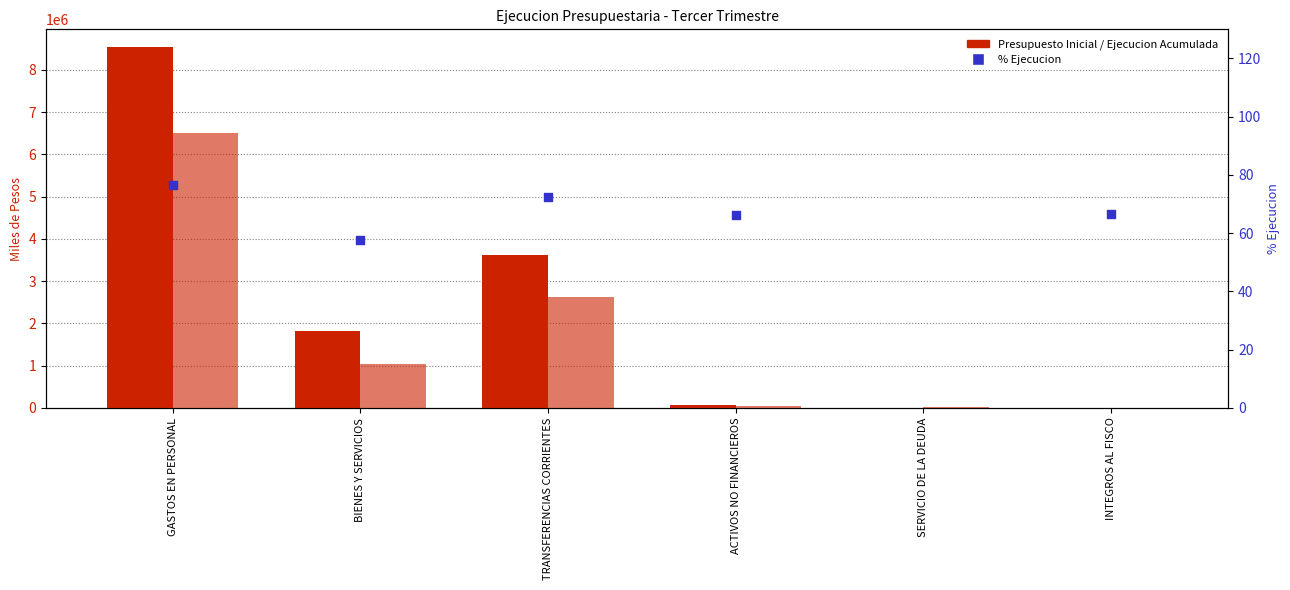

Which series reaches the minimum Y coordinate?

Ejecucion Acumulada